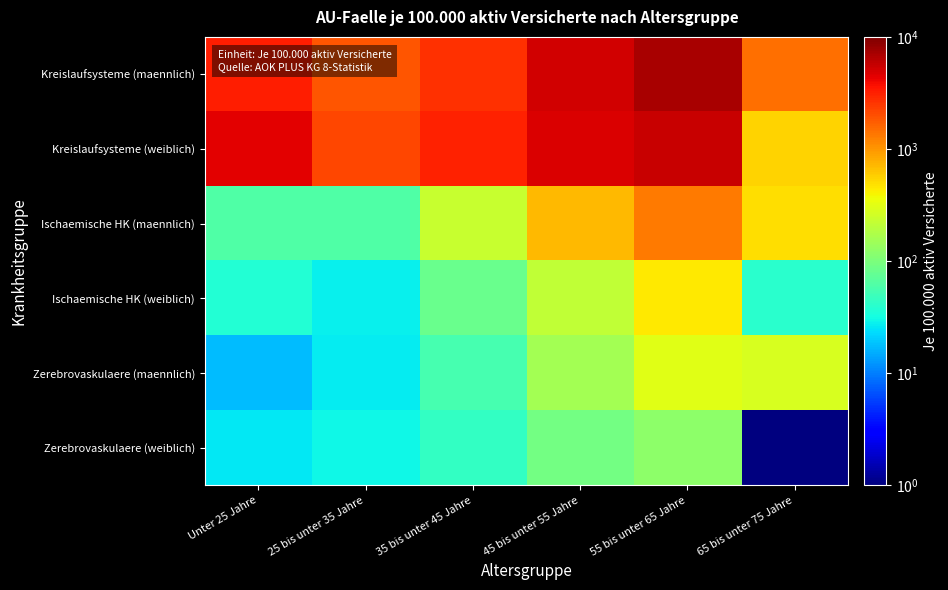

How many series are shown in this chart?

6